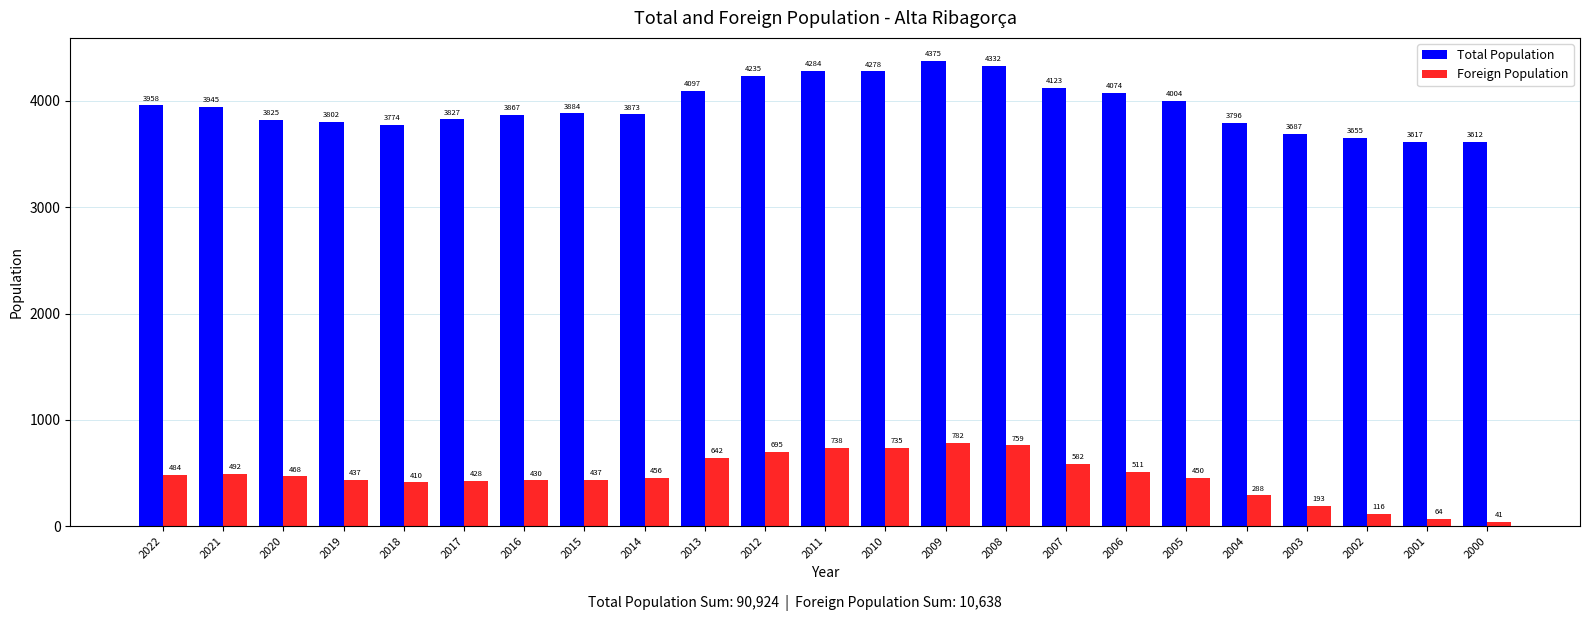

Which series has the largest range (max minus min)?

Total Population